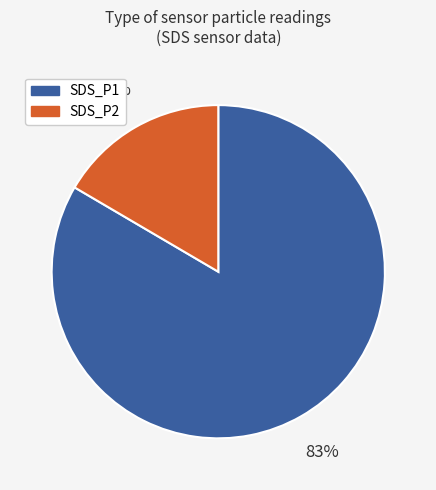

Do SDS_P1 and SDS_P2 together represent more than half of the pie?

Yes